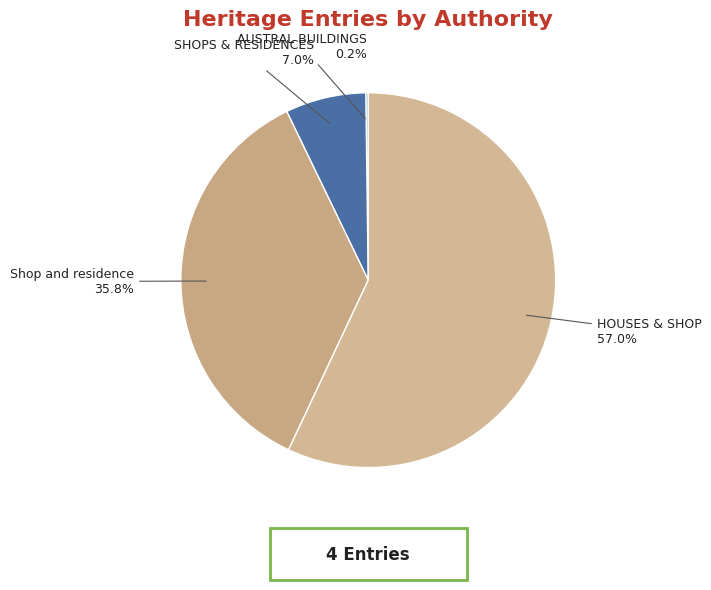

What is the largest slice in the pie chart?

HOUSES & SHOP